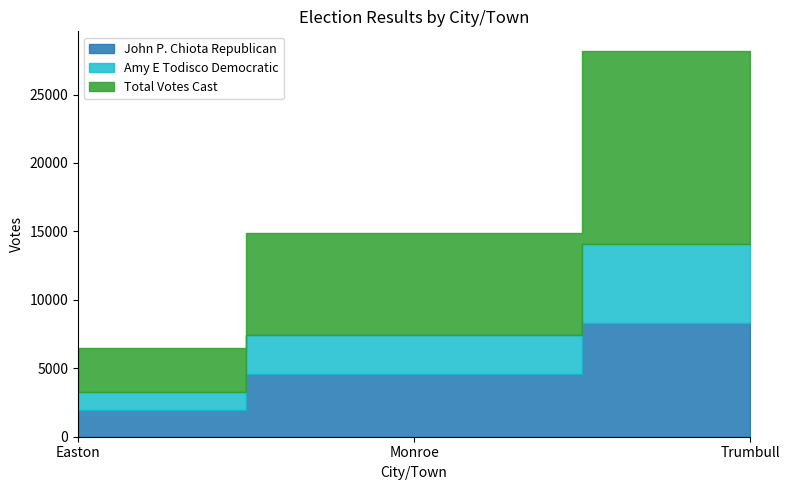

Reading right to left, extract all data points from this chart.

John P. Chiota Republican: 8341	4602	1973
Amy E Todisco Democratic: 5762	2825	1267
Total Votes Cast: 14103	7427	3240